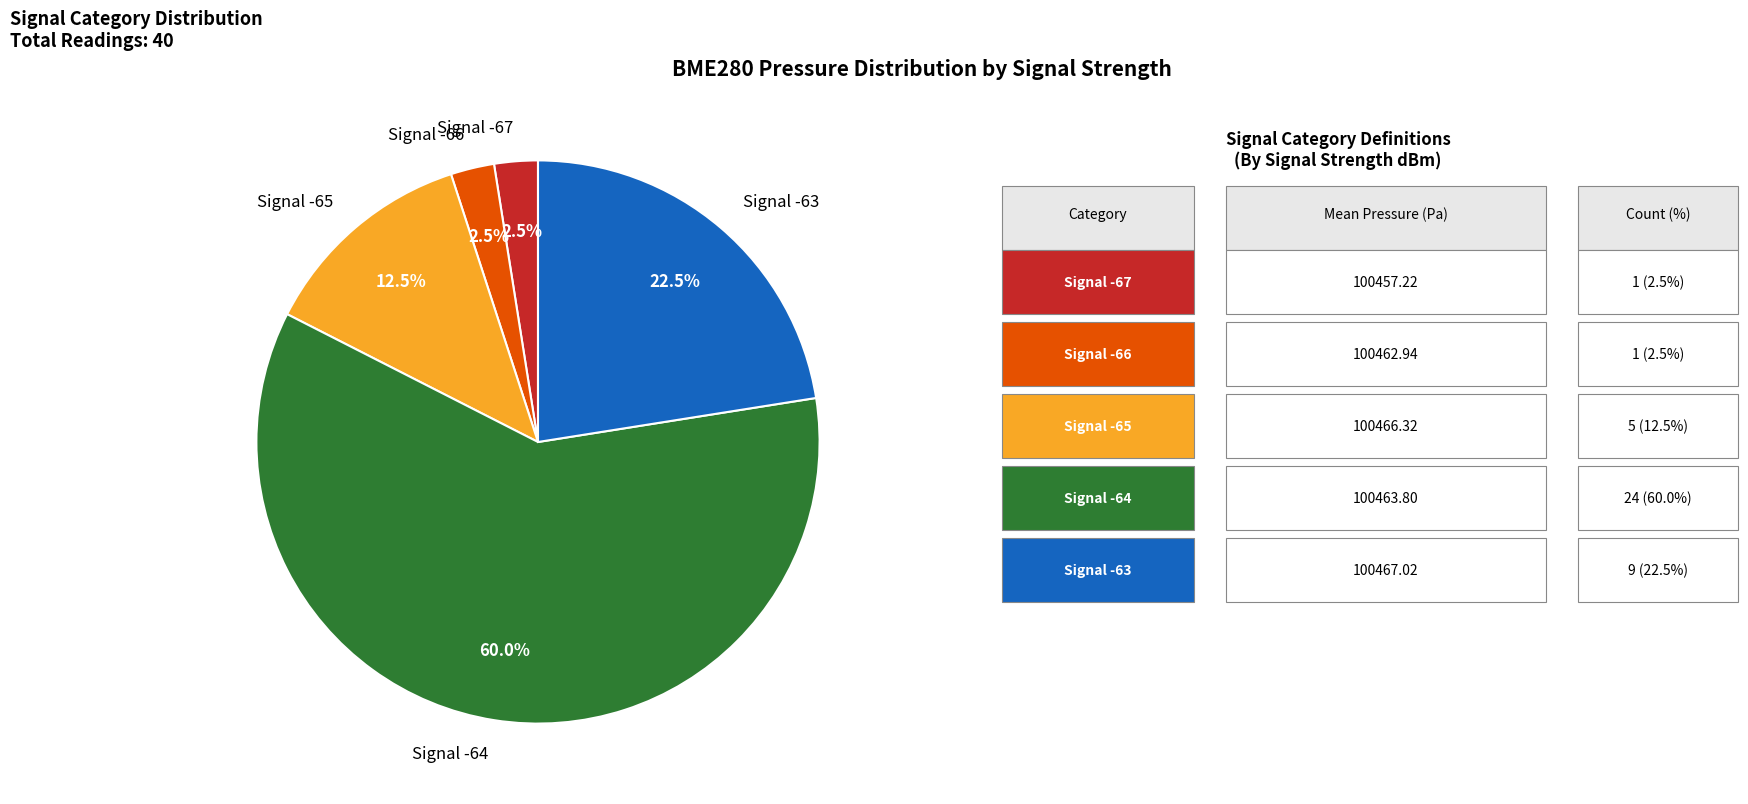

Does any single category account for the majority?

Yes